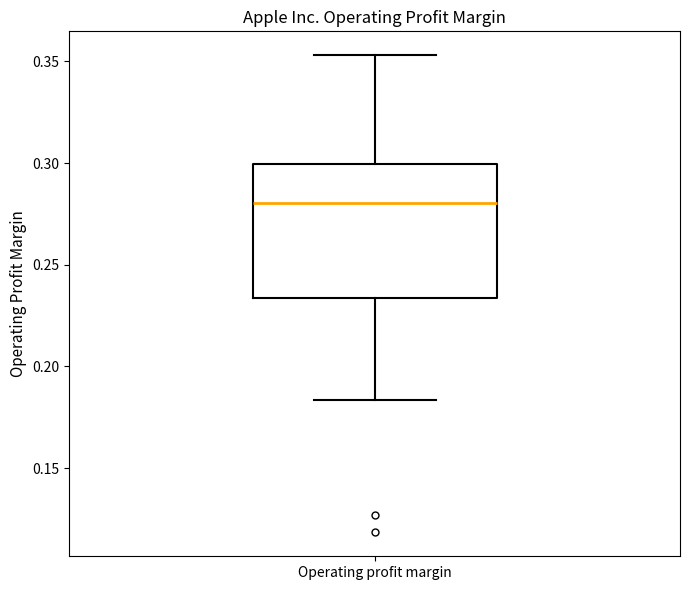

Transcribe this box plot: give where the median line is, the range the box spans, and where the two whiskers end, as read against the y-axis. The values are not printed on the chart, so give them approximately, as read against the axis.

median 0.280, box 0.235 to 0.300, whiskers 0.185 to 0.355